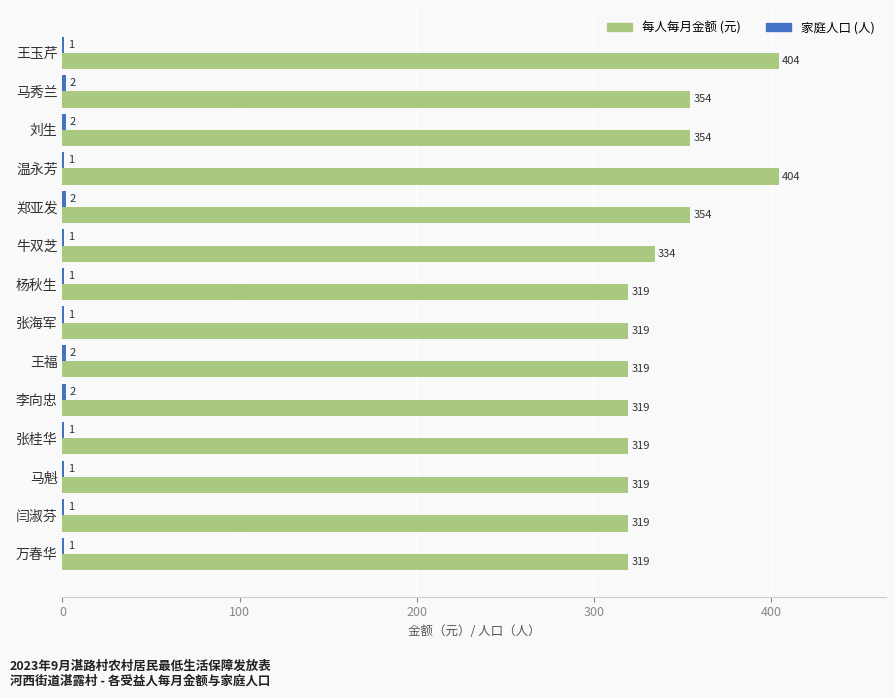

What is the total value across all series at 王福?

321